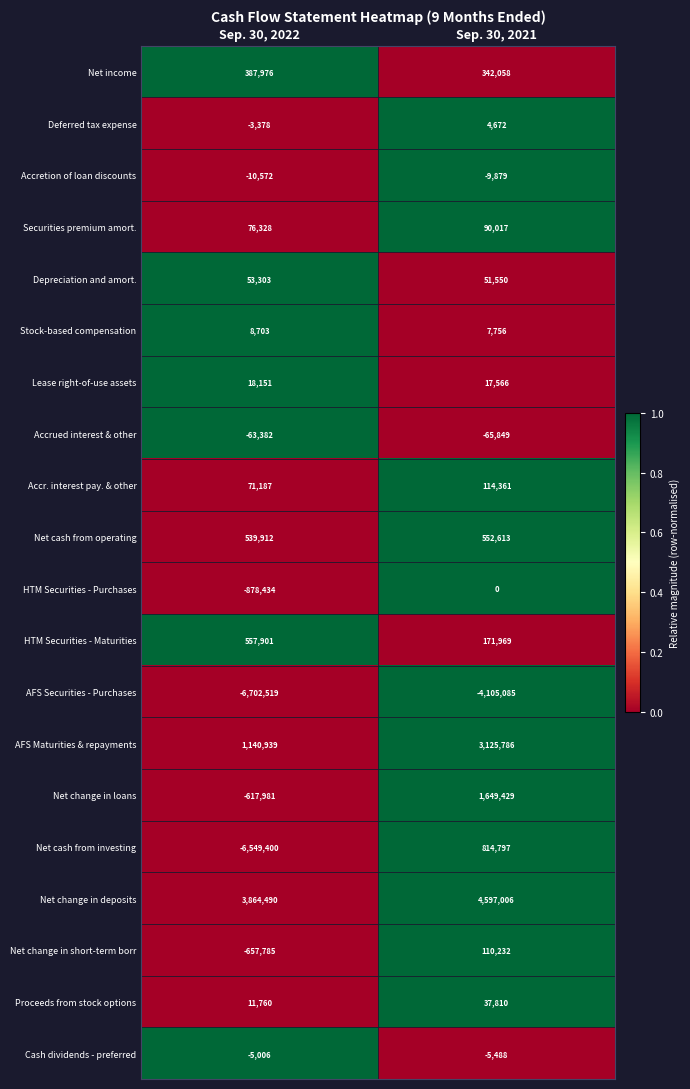

What is the greatest value displayed?

4597006